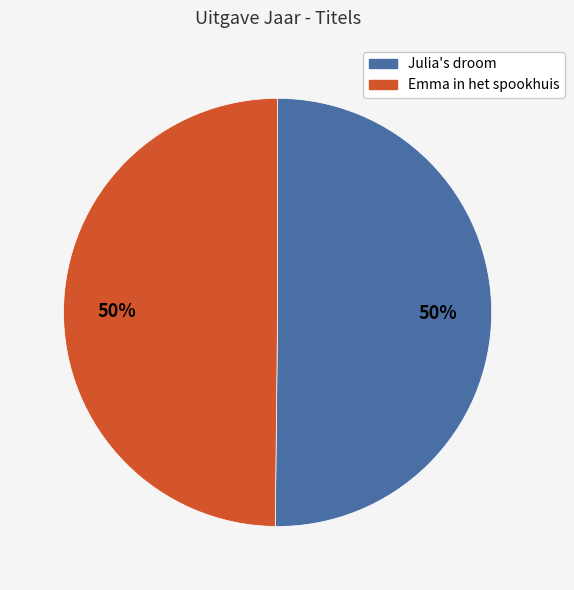

Approximately how many times larger is the value at Emma in het spookhuis compared to Julia's droom?

1.0